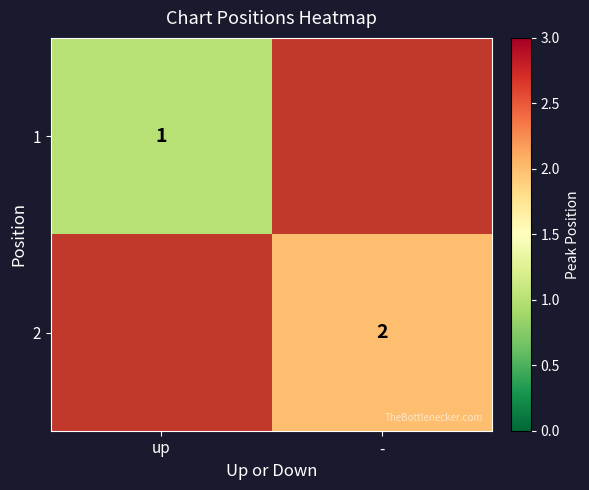

Is the value of 1 at up greater than the value of 2 at -?

No